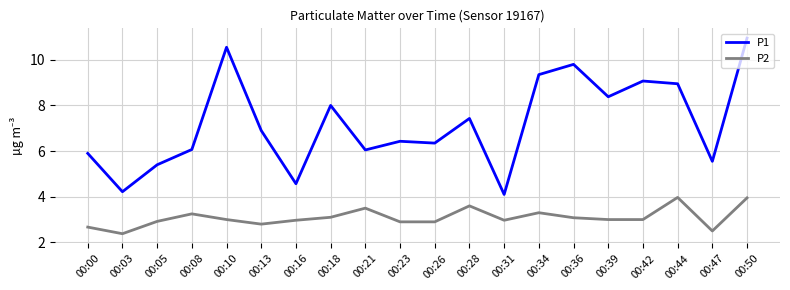

What is the total value across all series at 00:05?

8.3